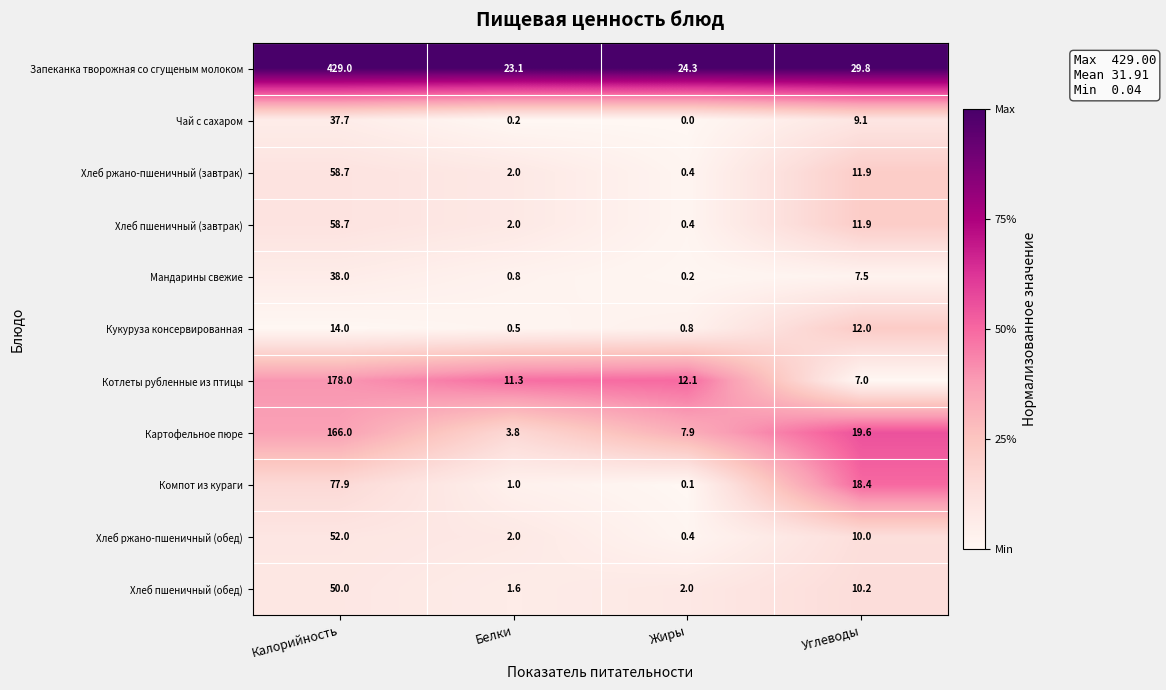

What is the difference between the maximum and minimum values in the Чай с сахаром series?

37.7